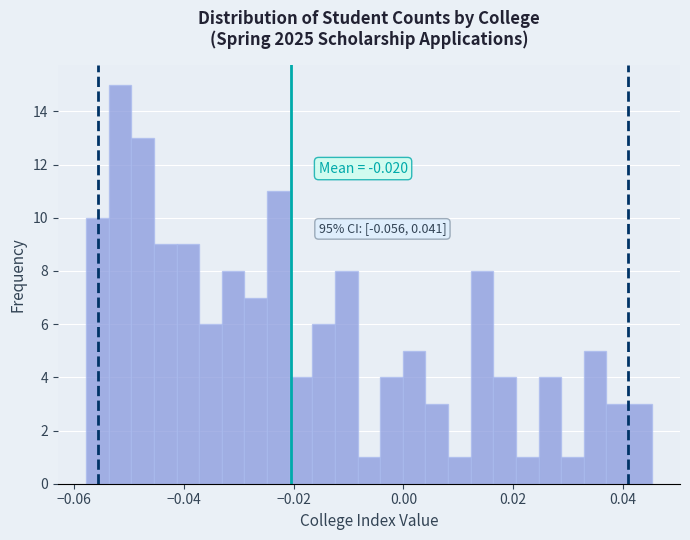

Read against the x-axis, roughly where is the centre of the tallest bar?

-0.052